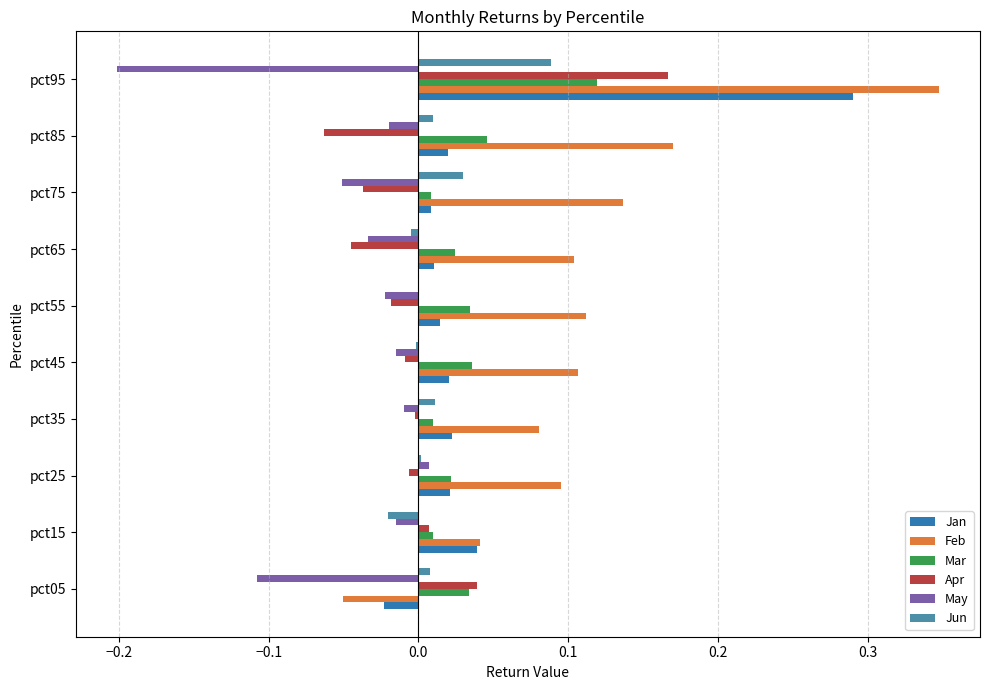

How many positive values does the Jan series have?

9